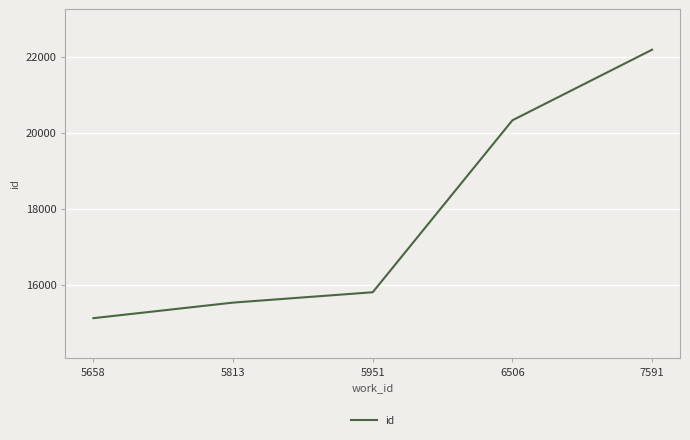

Reading left to right, what are all the values shown in this chart?

5658=15114	5813=15524	5951=15797	6506=20328	7591=22188